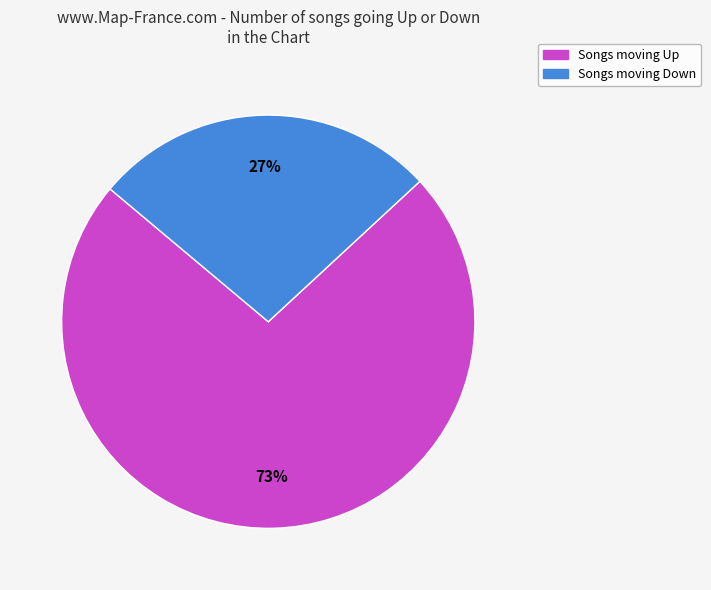

To the nearest percent, what is the difference between the largest and smallest slice percentages?

46%